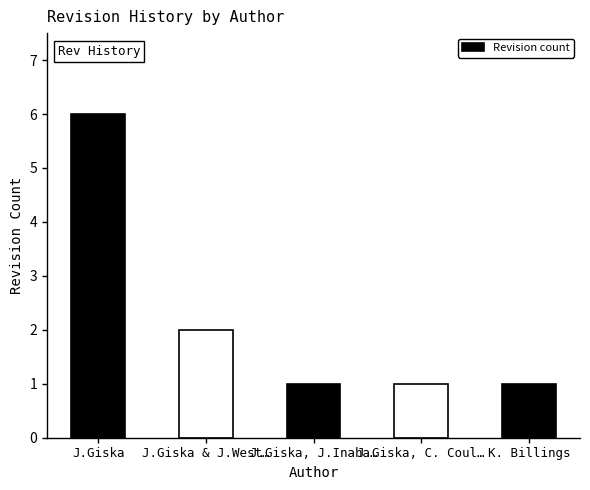

How many data points does each series have?

5